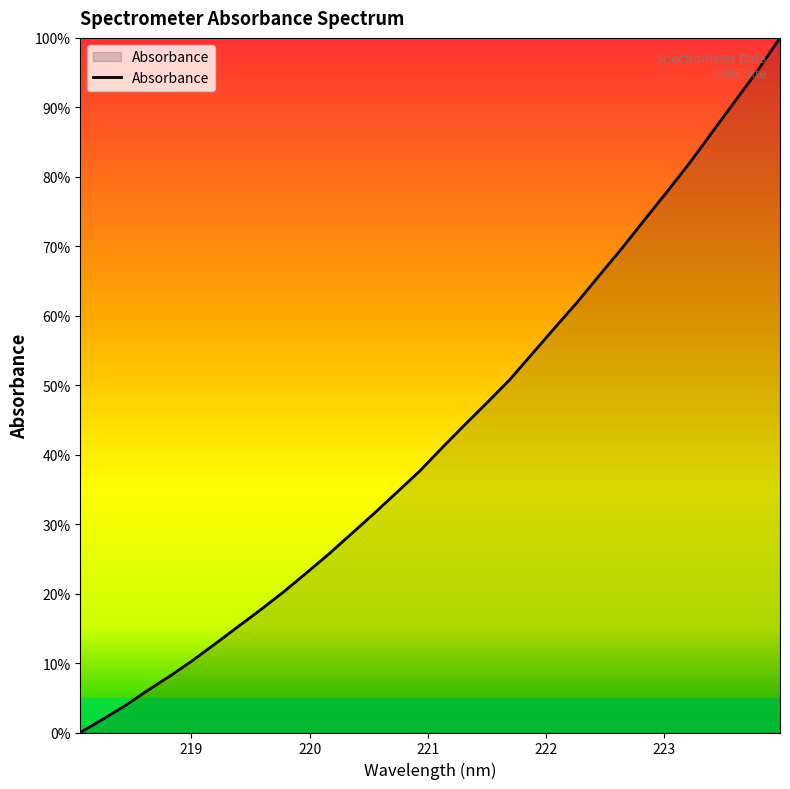

What is the difference between the maximum and minimum values?

100.0